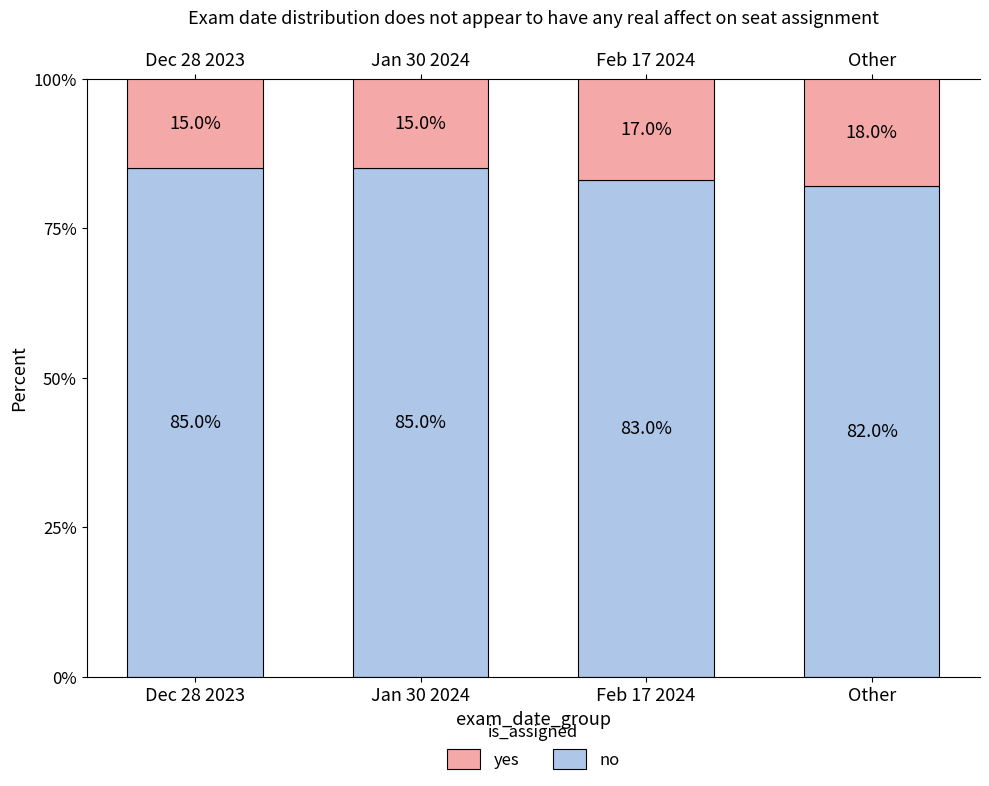

Does the chart contain any negative values?

No